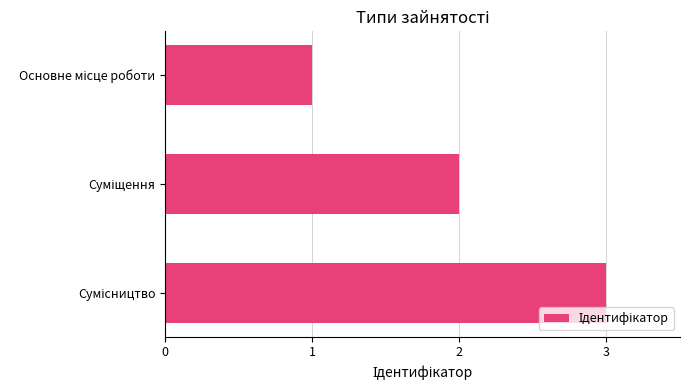

What is the greatest value displayed?

3